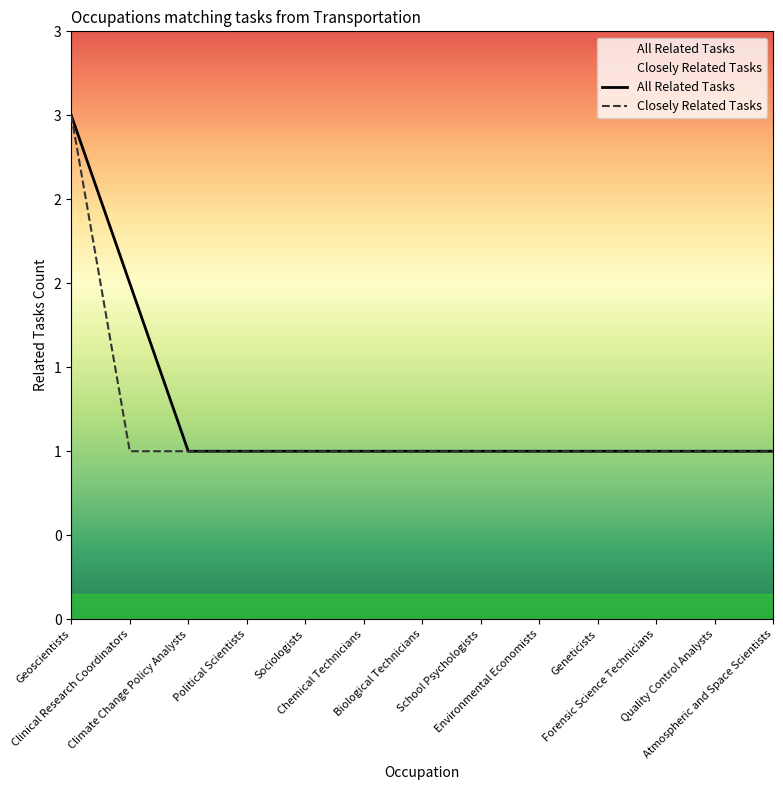

Which series has the largest total across all categories?

All Related Tasks